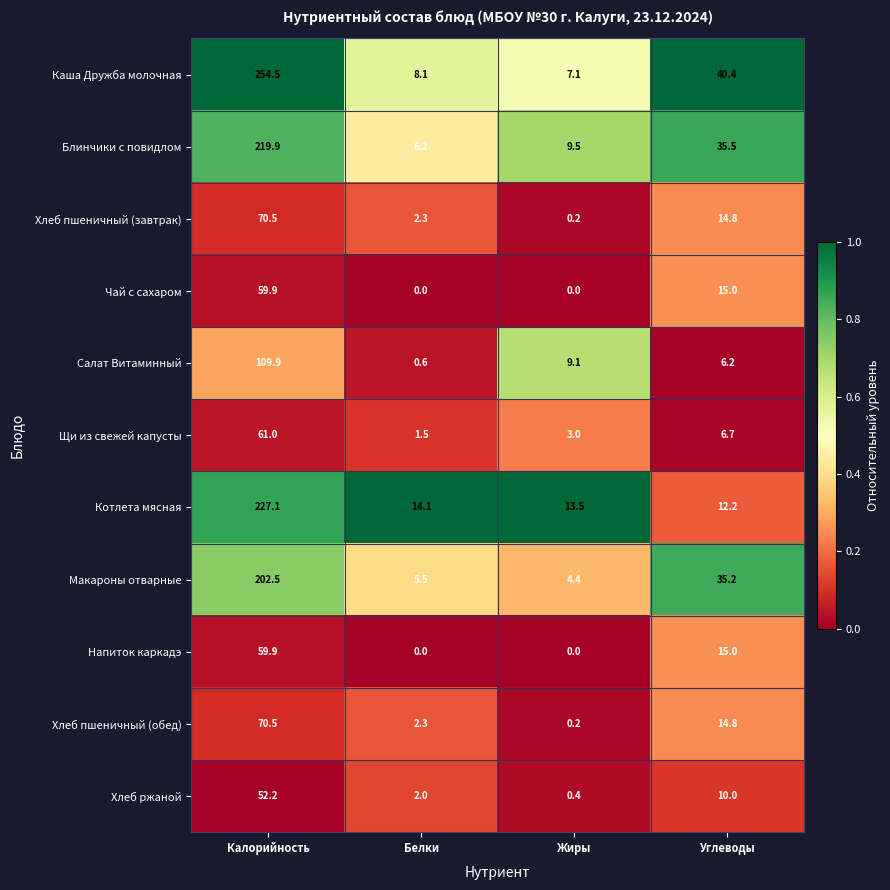

At how many categories does at least one series exceed 0?

4